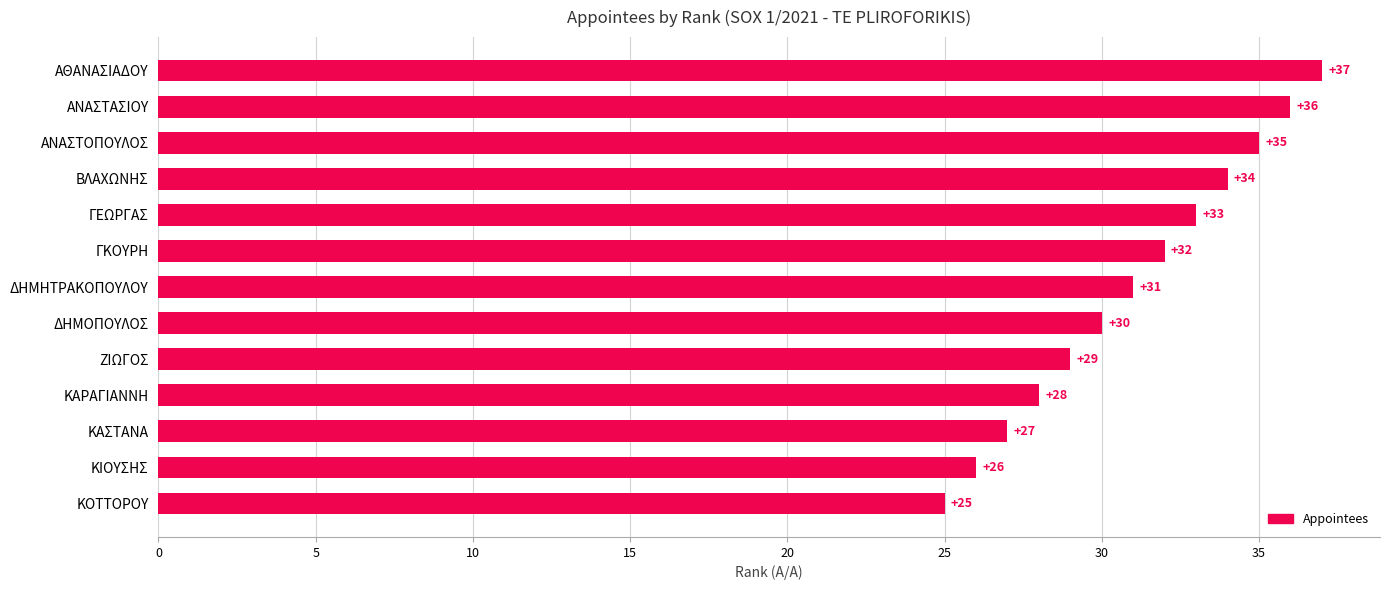

Rank the categories by value from highest to lowest.

ΑΘΑΝΑΣΙΑΔΟΥ, ΑΝΑΣΤΑΣΙΟΥ, ΑΝΑΣΤΟΠΟΥΛΟΣ, ΒΛΑΧΩΝΗΣ, ΓΕΩΡΓΑΣ, ΓΚΟΥΡΗ, ΔΗΜΗΤΡΑΚΟΠΟΥΛΟΥ, ΔΗΜΟΠΟΥΛΟΣ, ΖΙΩΓΟΣ, ΚΑΡΑΓΙΑΝΝΗ, ΚΑΣΤΑΝΑ, ΚΙΟΥΣΗΣ, ΚΟΤΤΟΡΟΥ